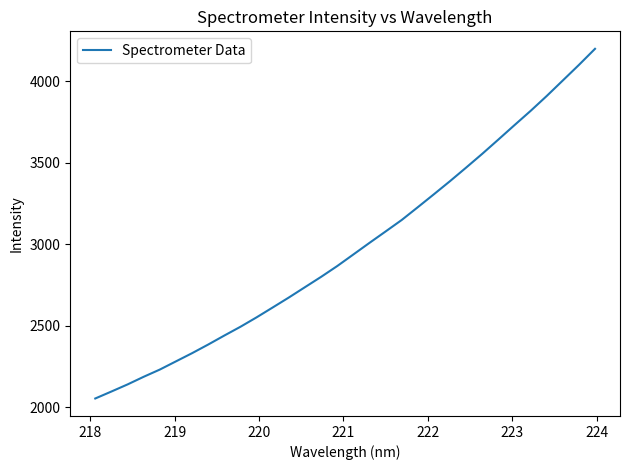

What is the smallest value displayed?

2054.7